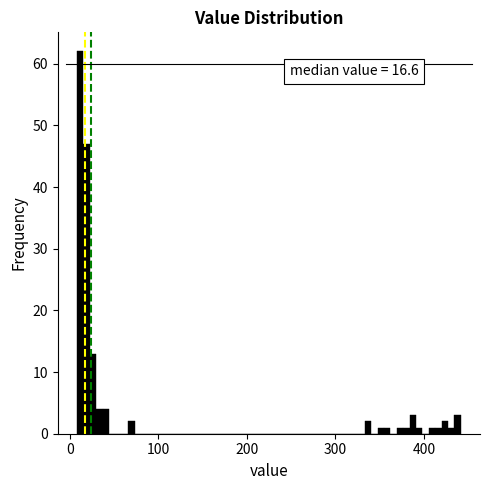

Read against the x-axis, roughly where is the centre of the tallest bar?

10